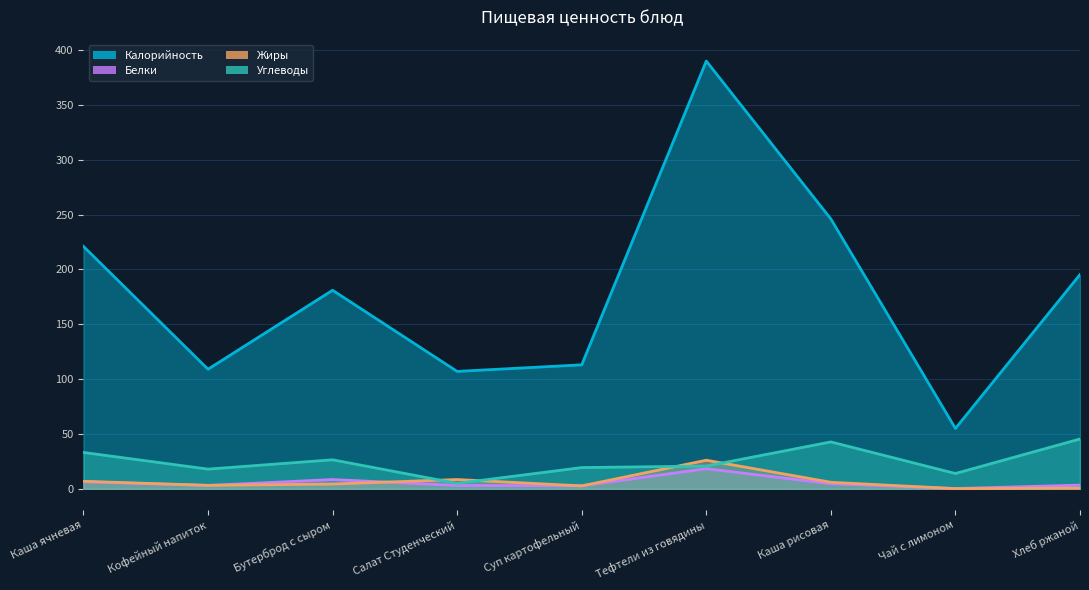

Between Чай с лимоном and Хлеб ржаной, which is larger?

Хлеб ржаной